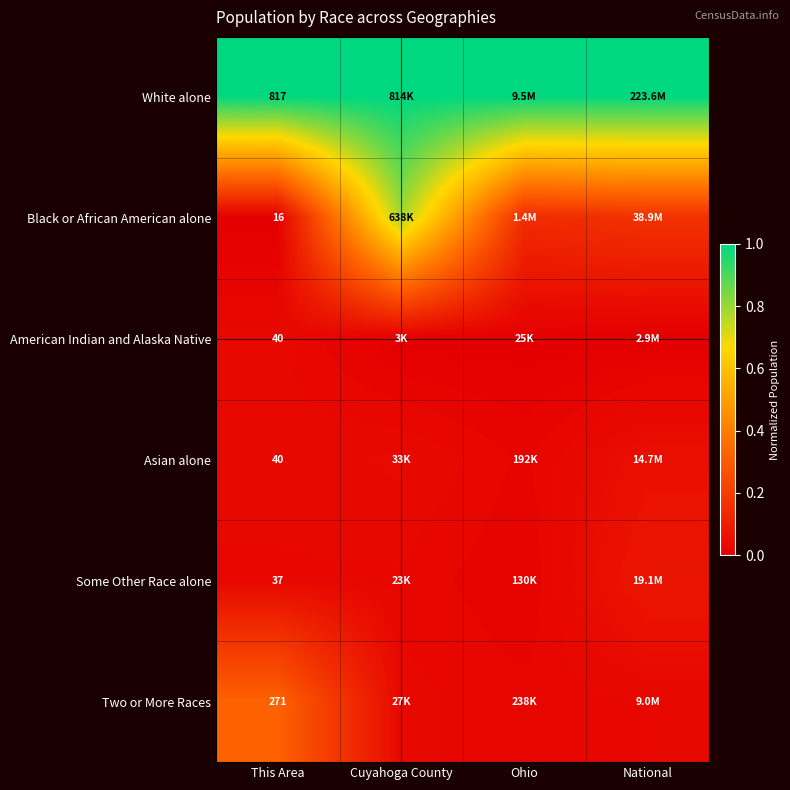

Which series has the largest total across all categories?

White alone